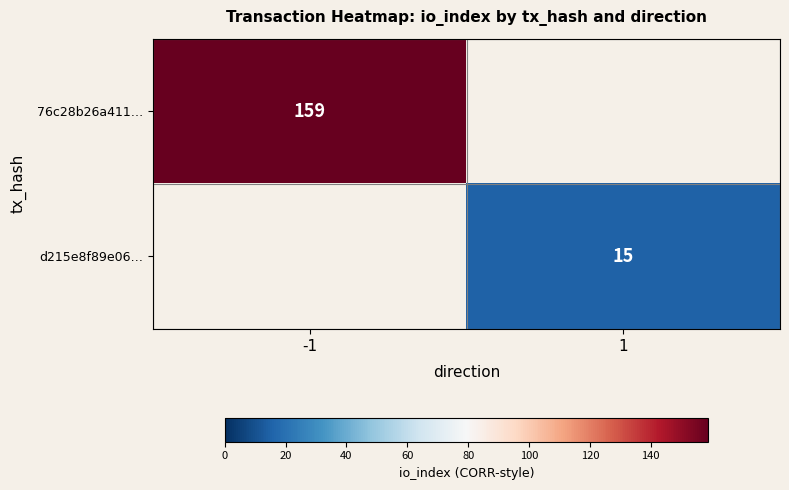

True or false: 76c28b26a411… has a value of 274 at -1.

False